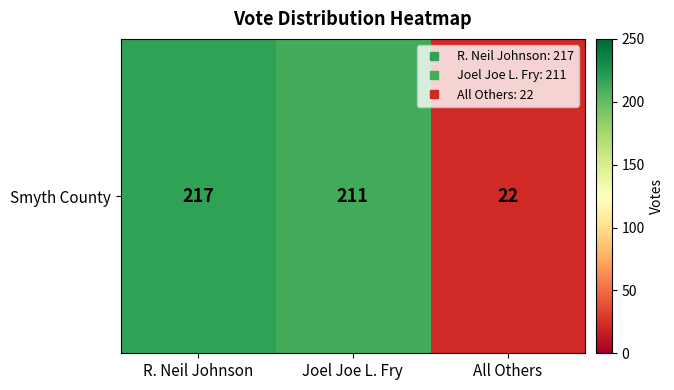

What is the sum of all values?

450